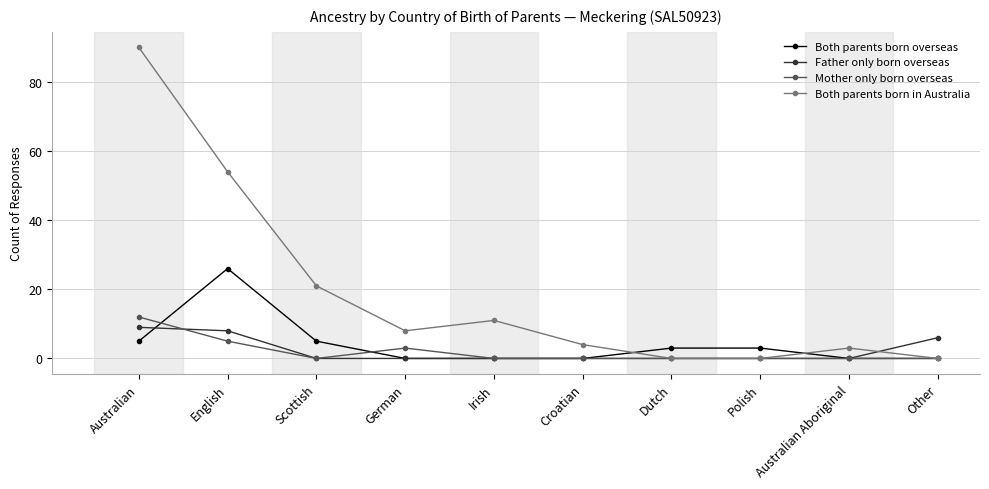

Between Scottish and German, which series saw the biggest shift?

Both parents born in Australia